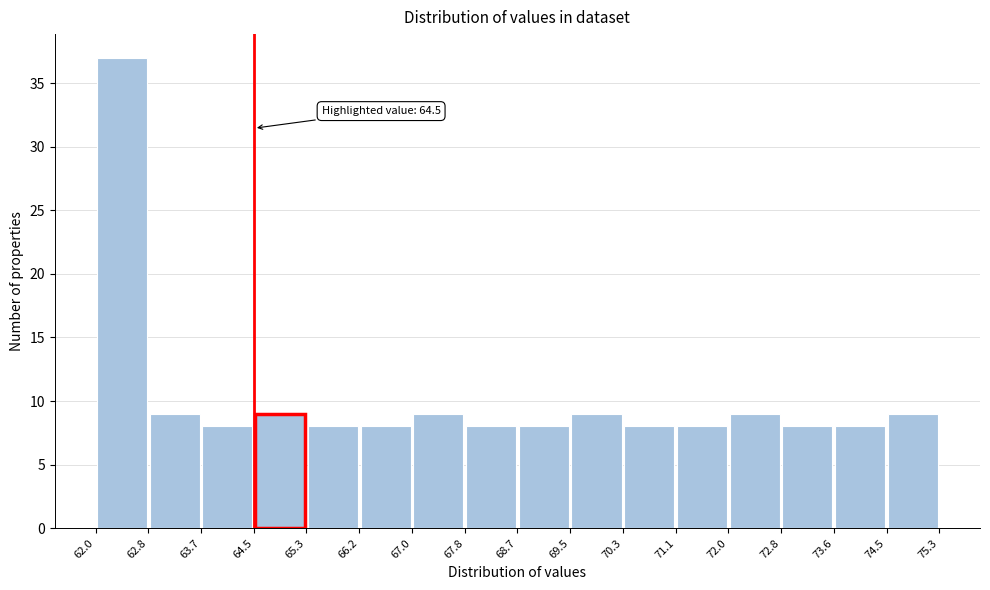

Over which range of the x-axis is the bar tallest?

62.0 to 62.8